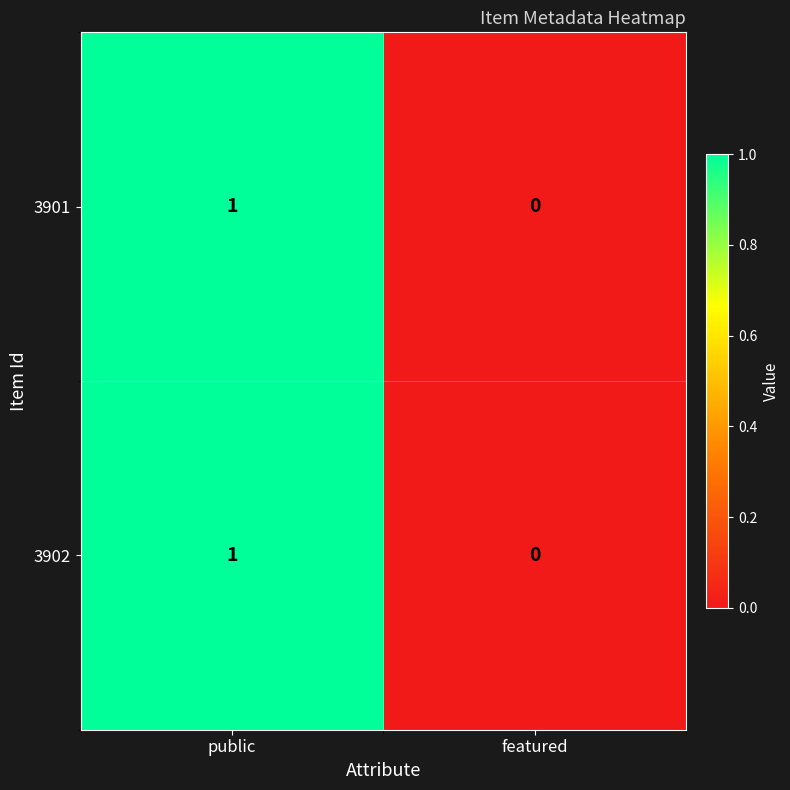

Count the number of categories in the chart.

2